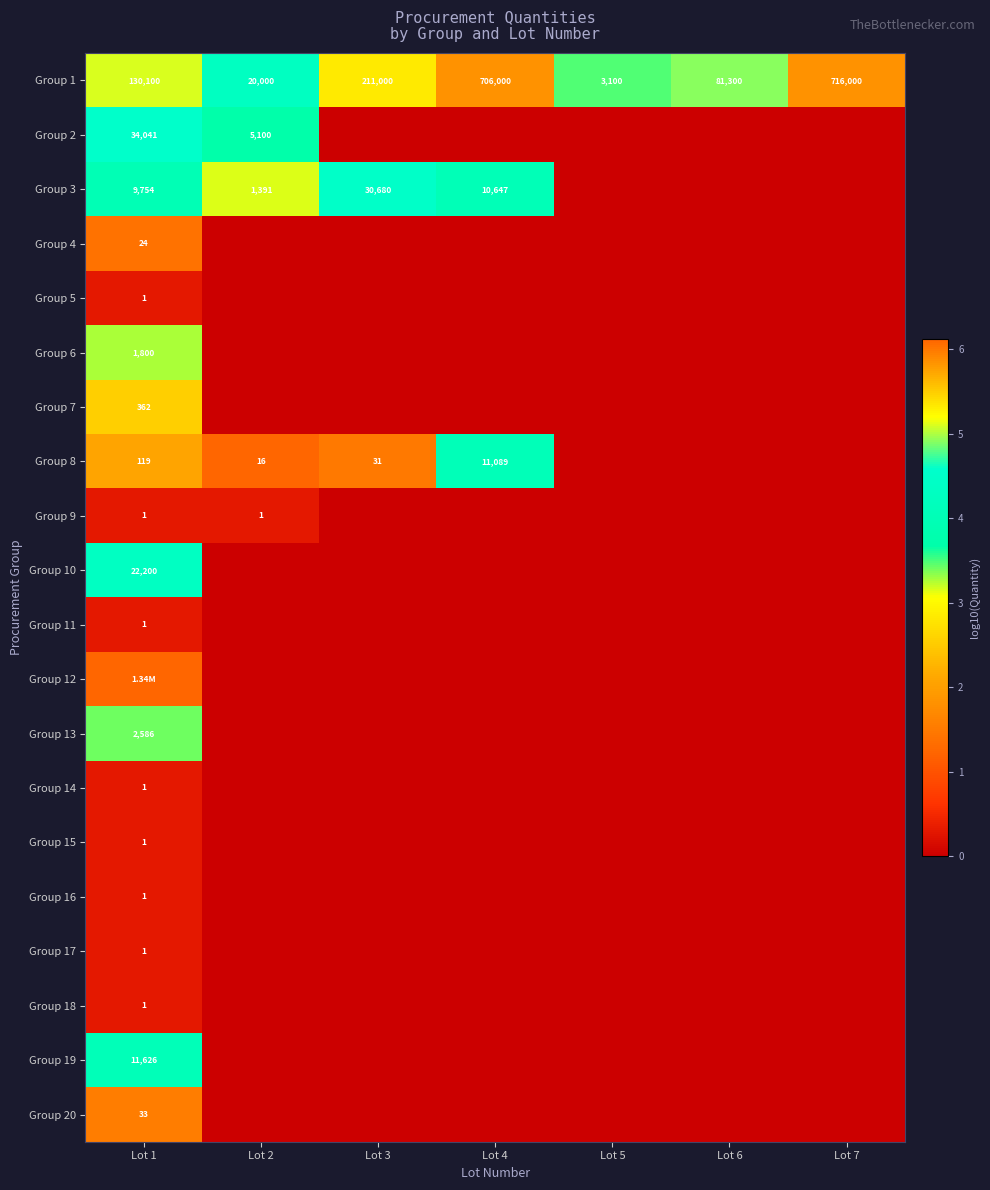

Is the value of Group 2 at Lot 1 greater than the value of Group 16 at Lot 1?

Yes